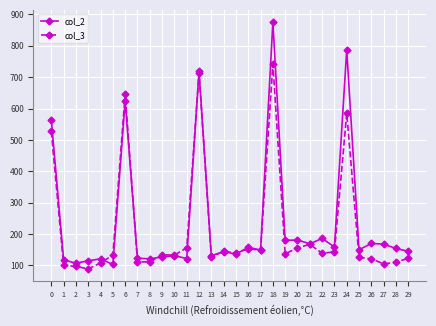

What is the total value across all series at 16?

311